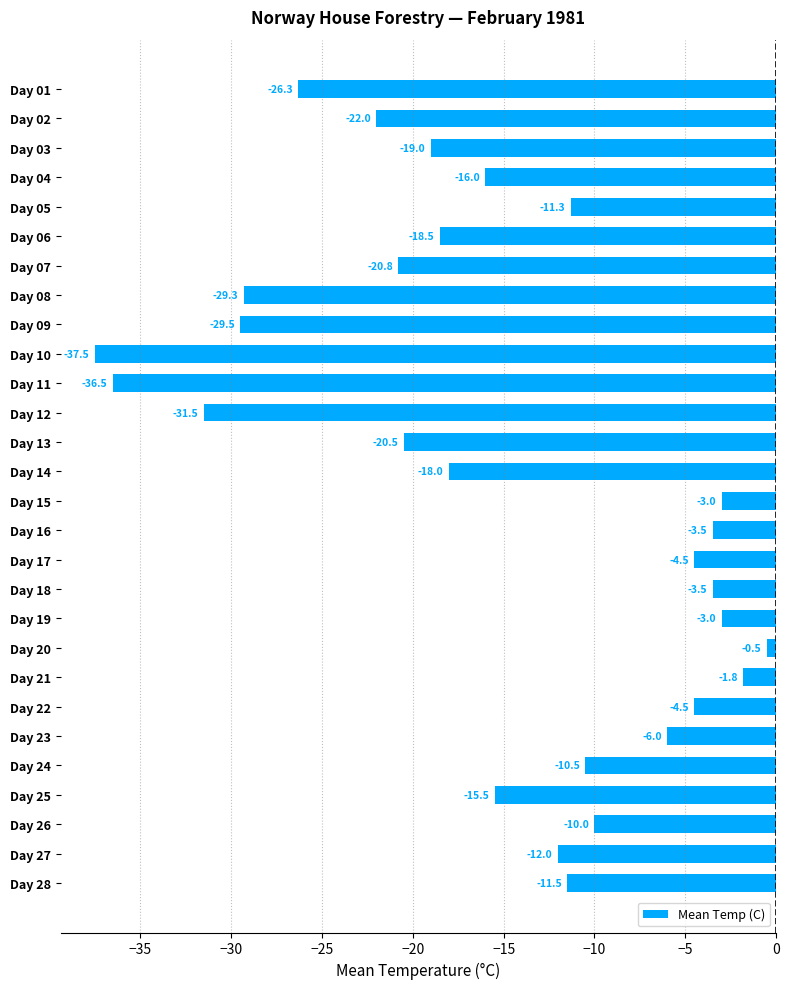

What is the average value?

-15.2